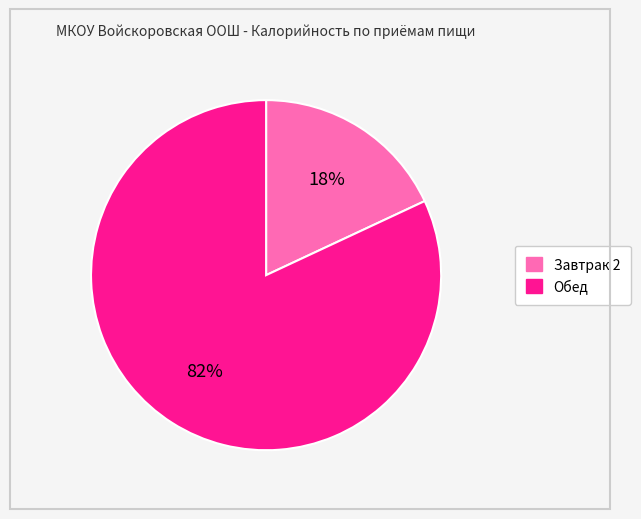

True or false: Завтрак 2 accounts for 18% of the total.

True